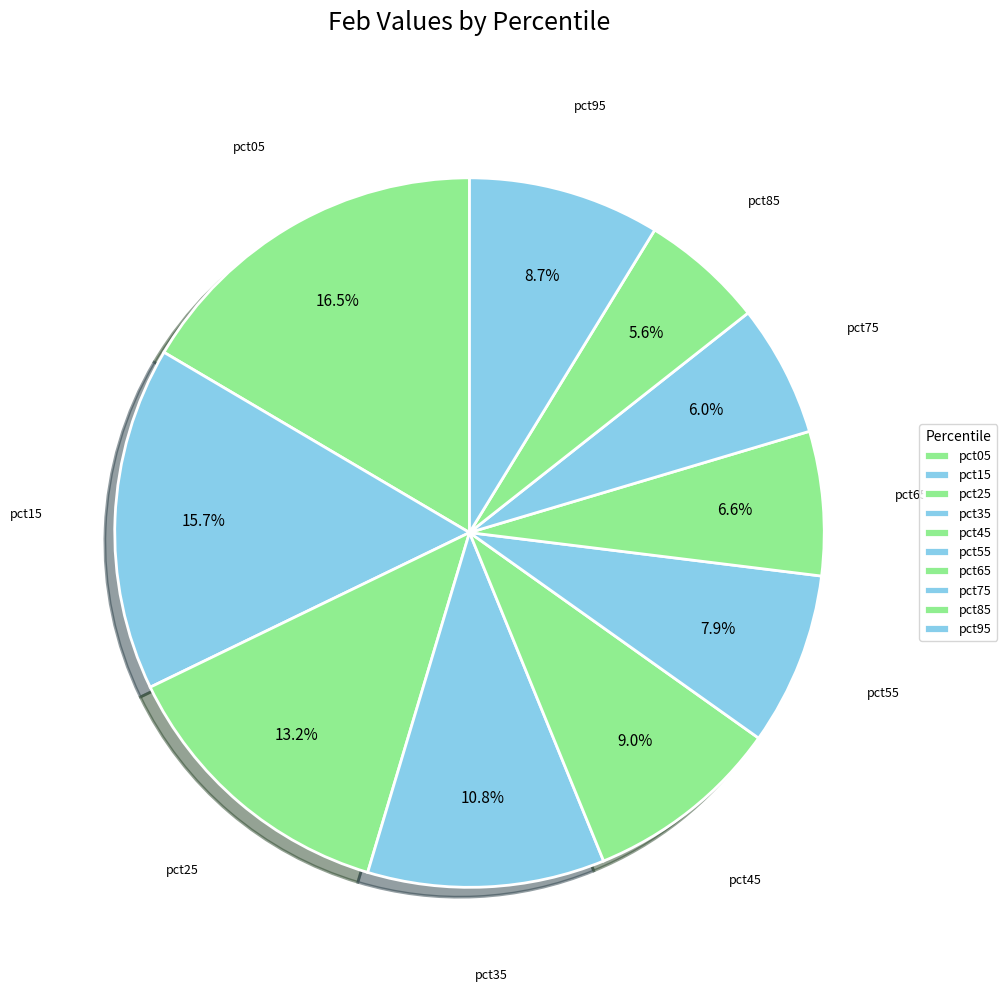

How many slices are in this pie chart?

10